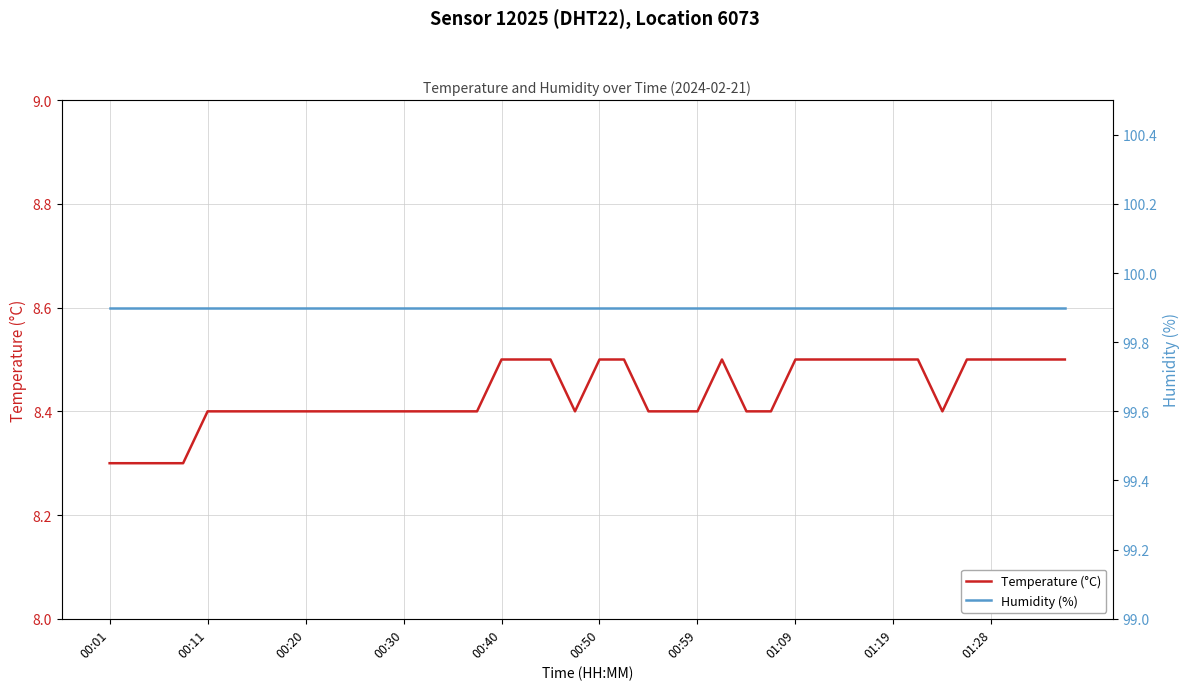

At how many categories does at least one series exceed 62?

40